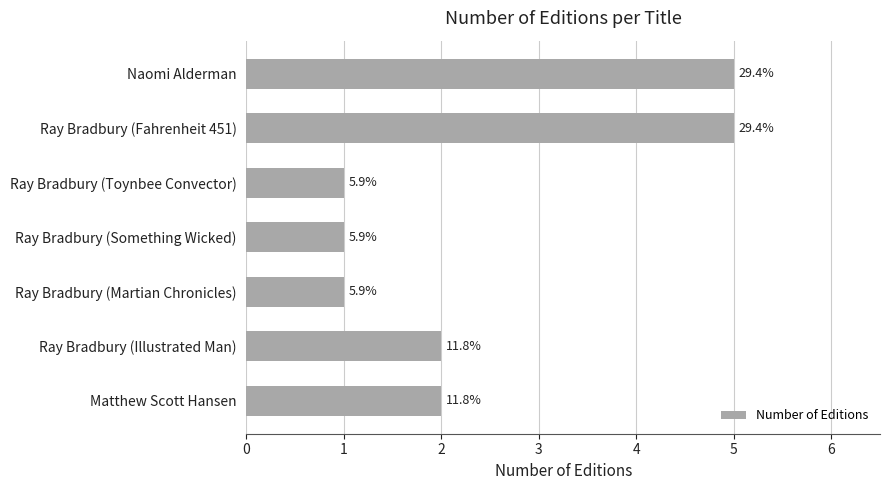

Rank the categories by value from lowest to highest.

Ray Bradbury (Toynbee Convector), Ray Bradbury (Something Wicked), Ray Bradbury (Martian Chronicles), Ray Bradbury (Illustrated Man), Matthew Scott Hansen, Naomi Alderman, Ray Bradbury (Fahrenheit 451)